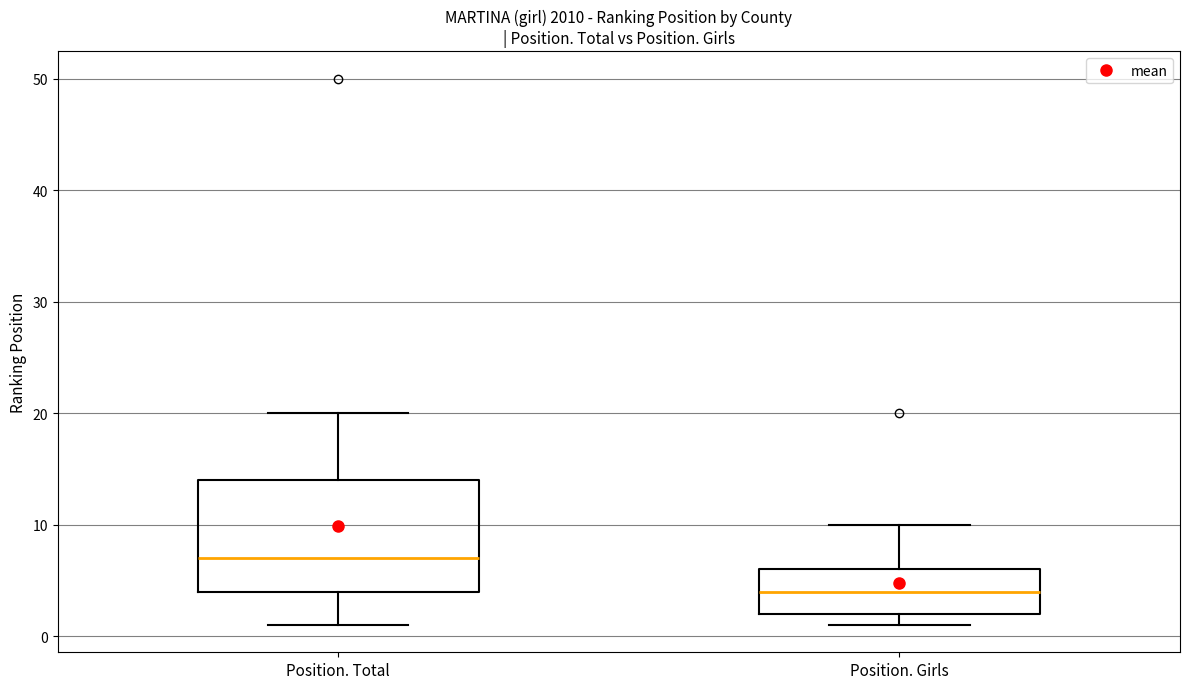

Reading left to right, read every box against the y-axis: the position of its median line, the range the box covers, and the ends of its whiskers. The values are not printed on the chart, so give them approximately, as read against the axis.

Position. Total: median 7, box 4 to 14, whiskers 1 to 20
Position. Girls: median 4, box 2 to 6, whiskers 1 to 10